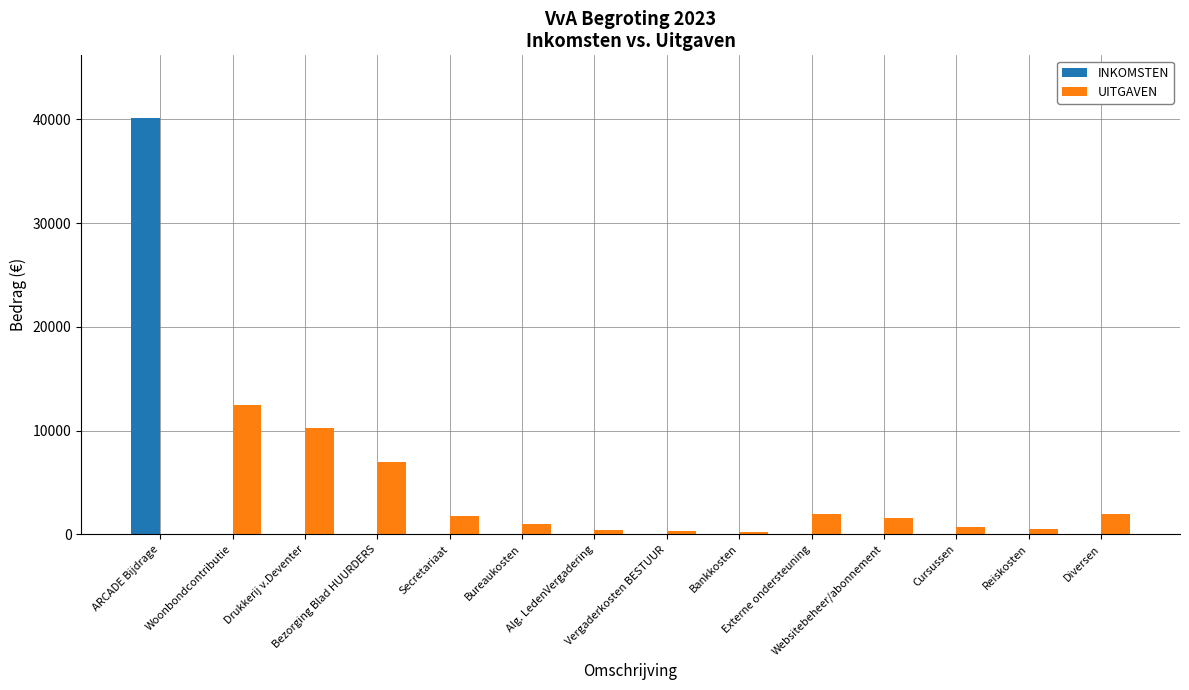

Does the chart contain stacked bars?

No